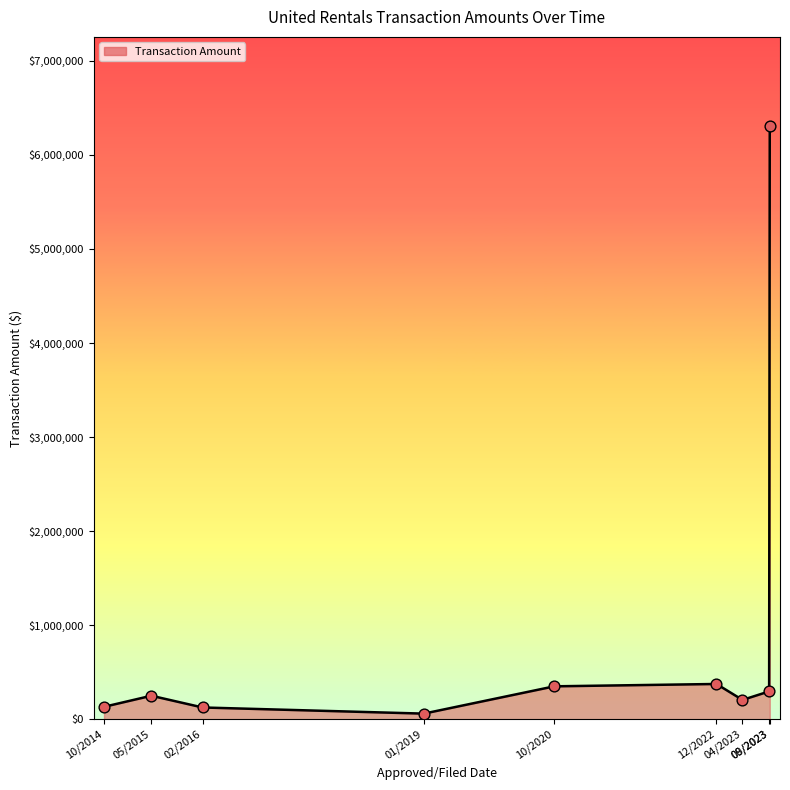

Between 12/2022 and 05/2015, which is larger?

12/2022